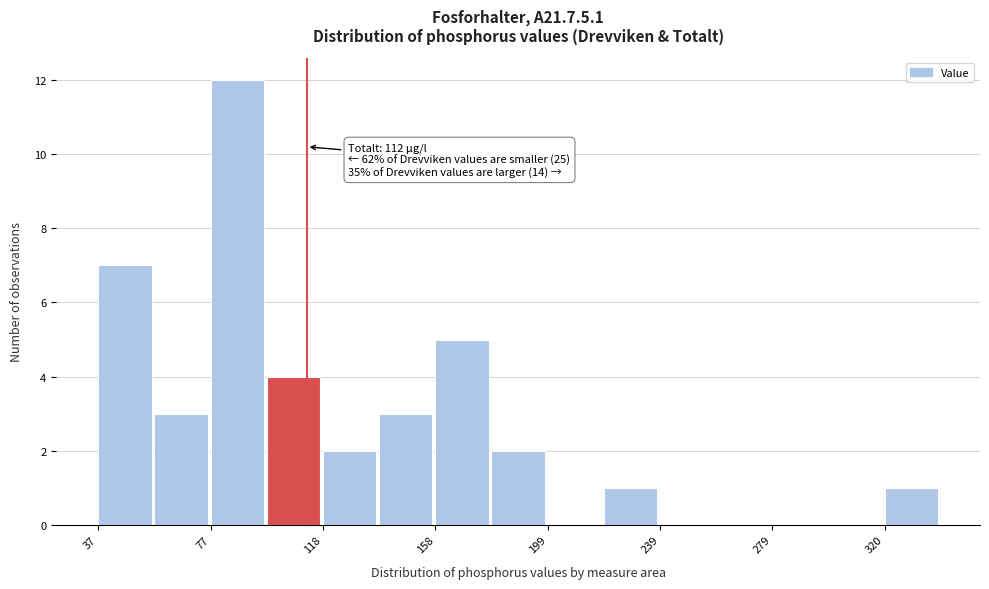

Which range on the x-axis has the tallest bar?

75 to 100